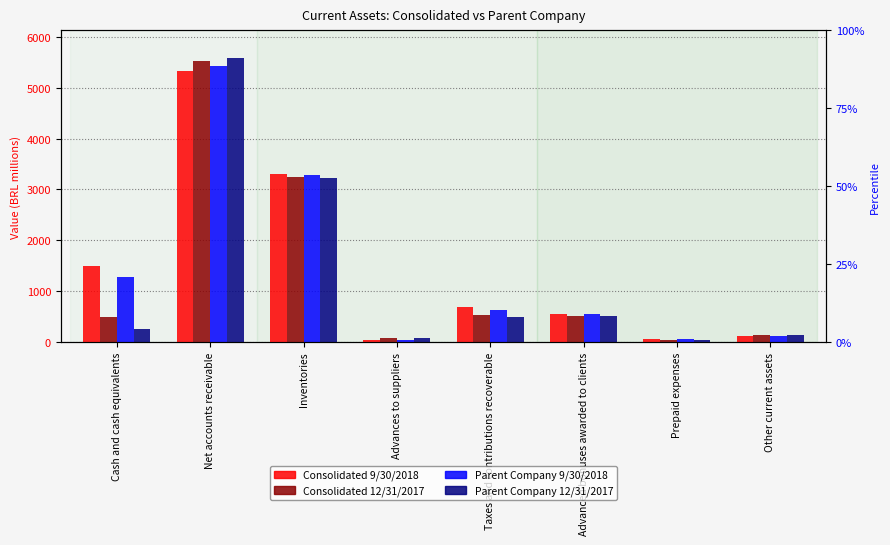

What is the sum of the Parent Company 9/30/2018 values at Taxes and contributions recoverable and Inventories?

3919